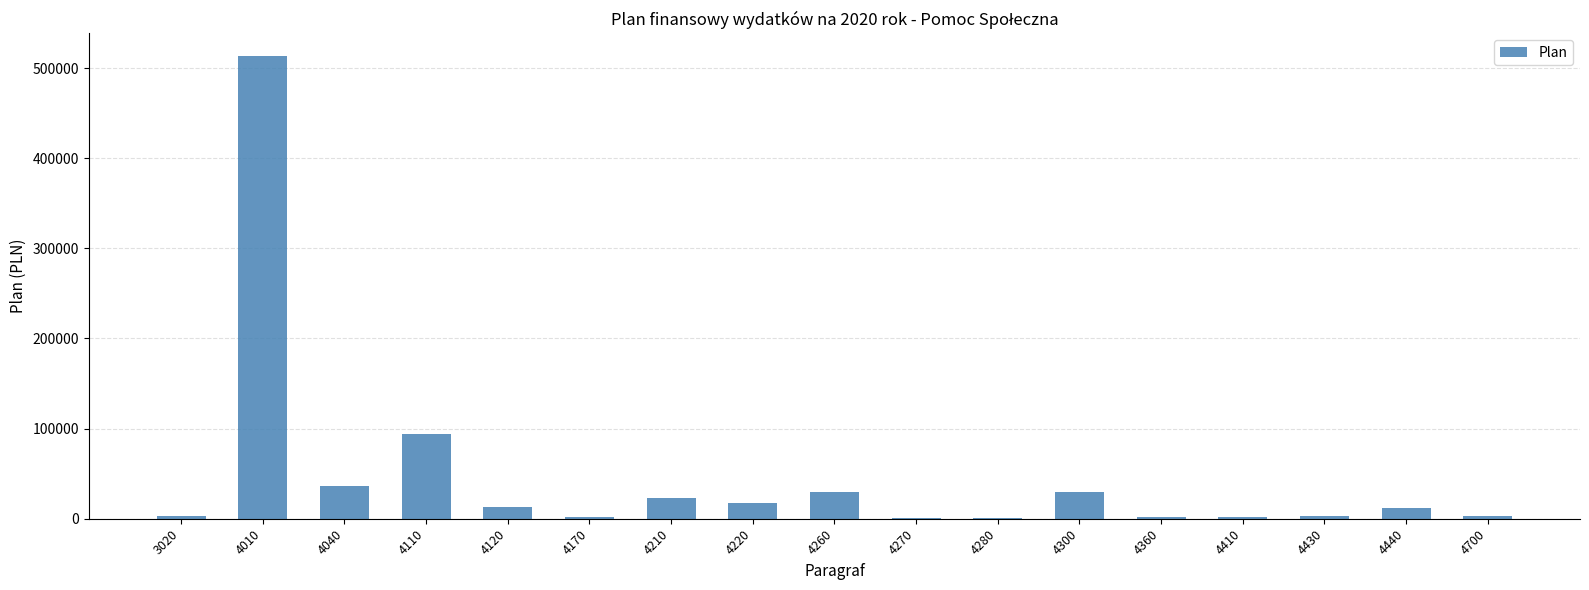

Which category has the highest value across all series?

4010